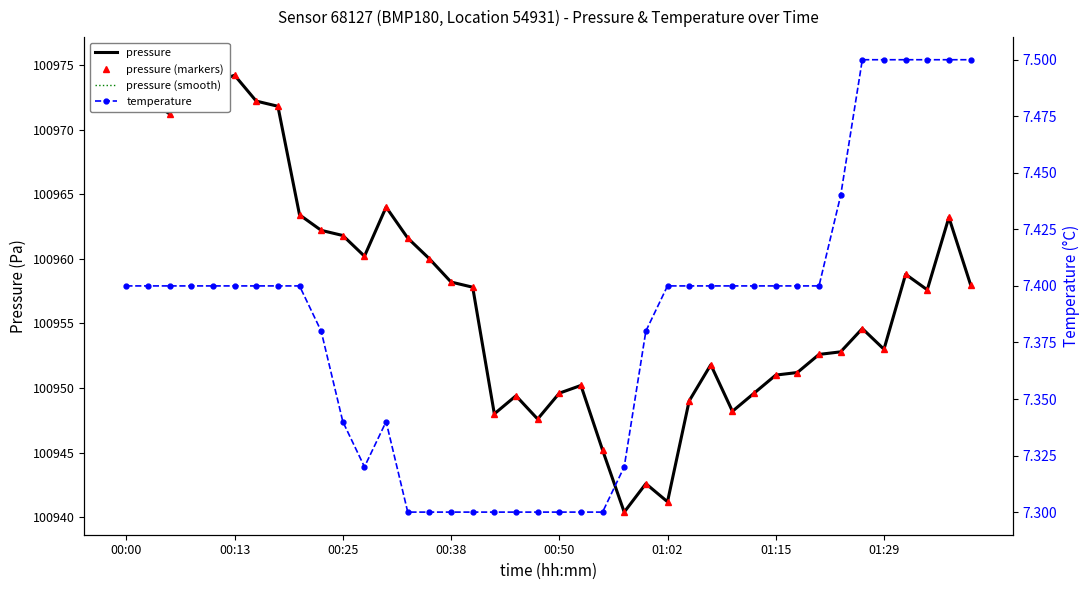

The pressure (smooth) series shows 100947.6 at 19. True or false?

True